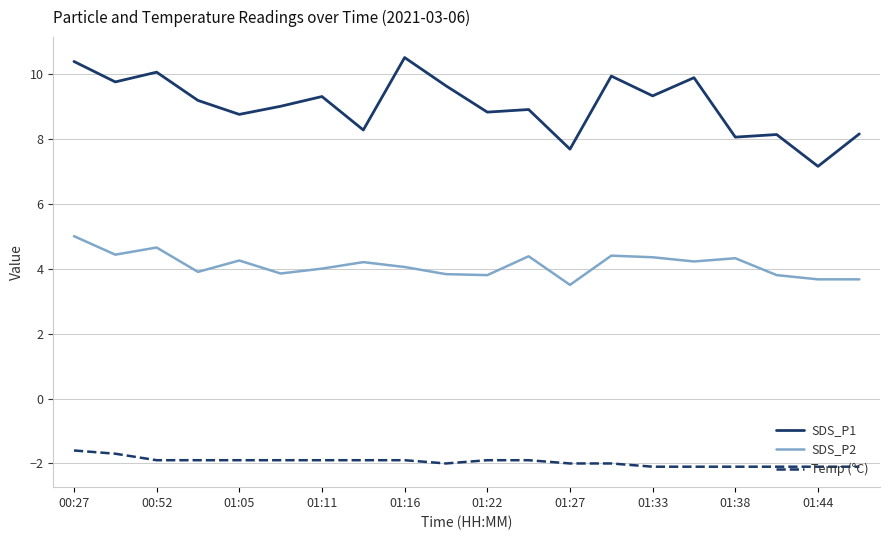

True or false: SDS_P1 and SDS_P2 intersect in this chart.

False